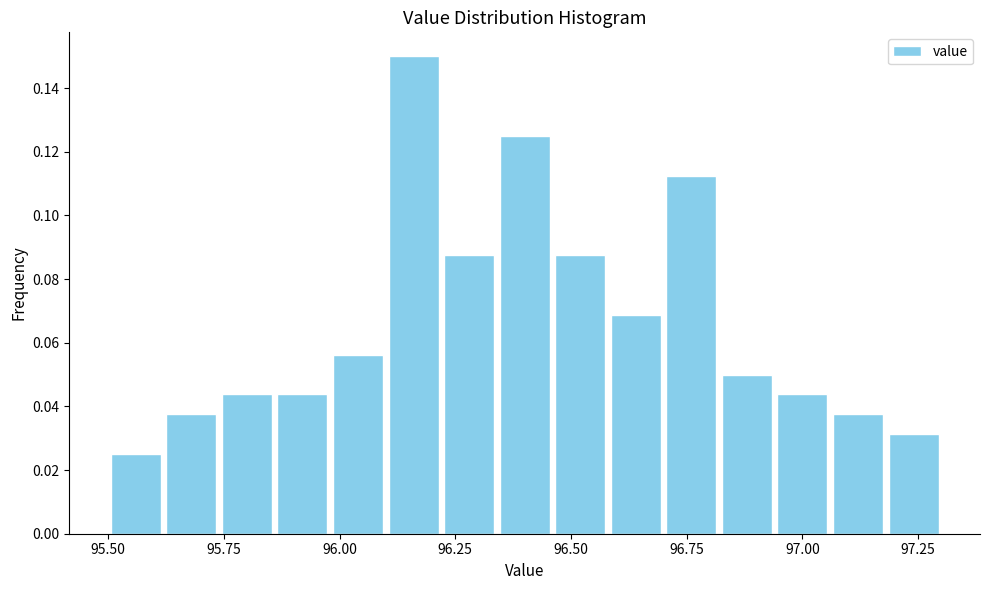

Read against the x-axis, roughly where is the centre of the tallest bar?

96.15